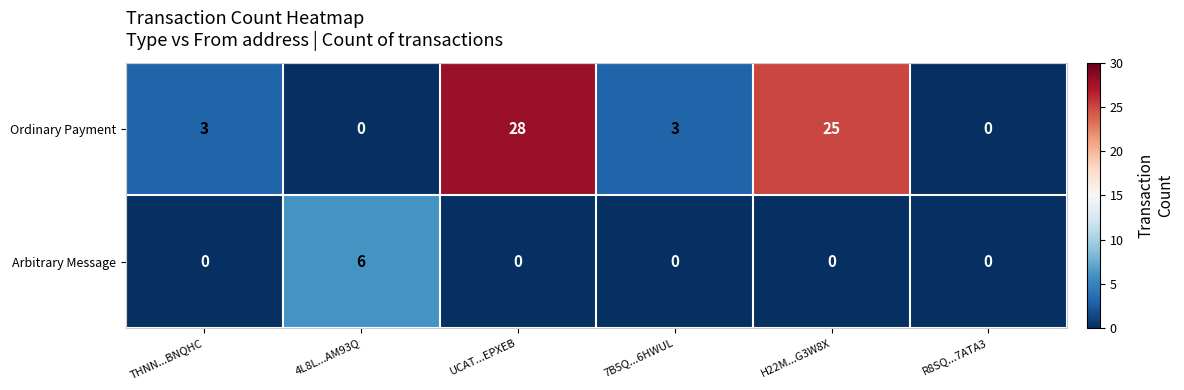

Count the Ordinary Payment values in the range 0 to 25.

5